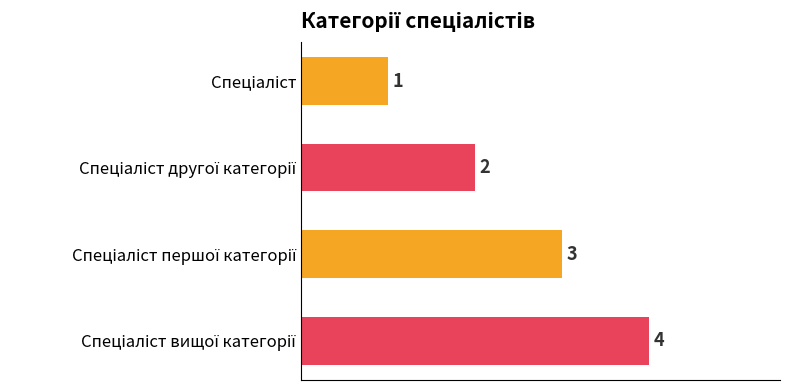

What is the sum of all values?

10